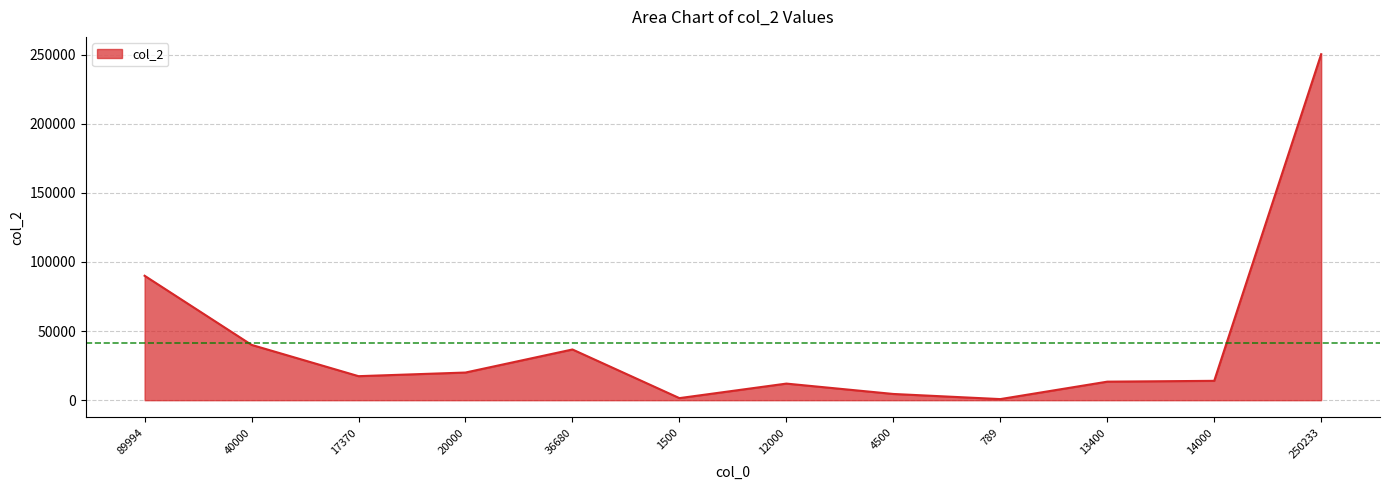

What is the difference between the maximum and minimum values?

249444